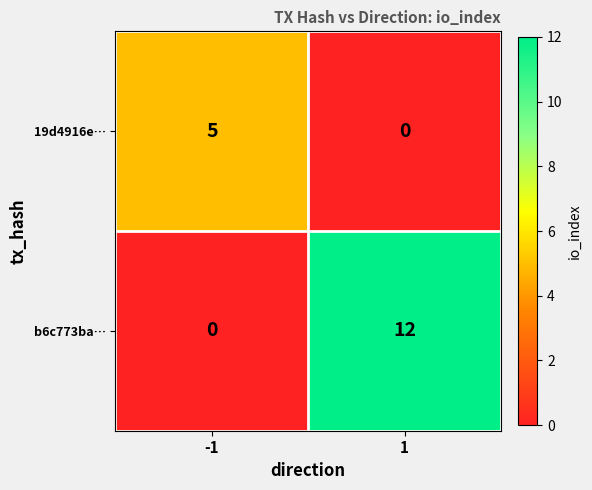

At 1, list the series in order from smallest to largest.

19d4916e…, b6c773ba…